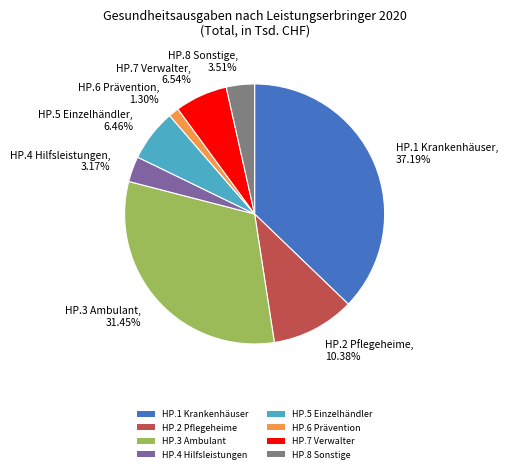

Approximately how many times larger is the value at HP.7 Verwalter, 6.54% compared to HP.6 Prävention, 1.30%?

5.0